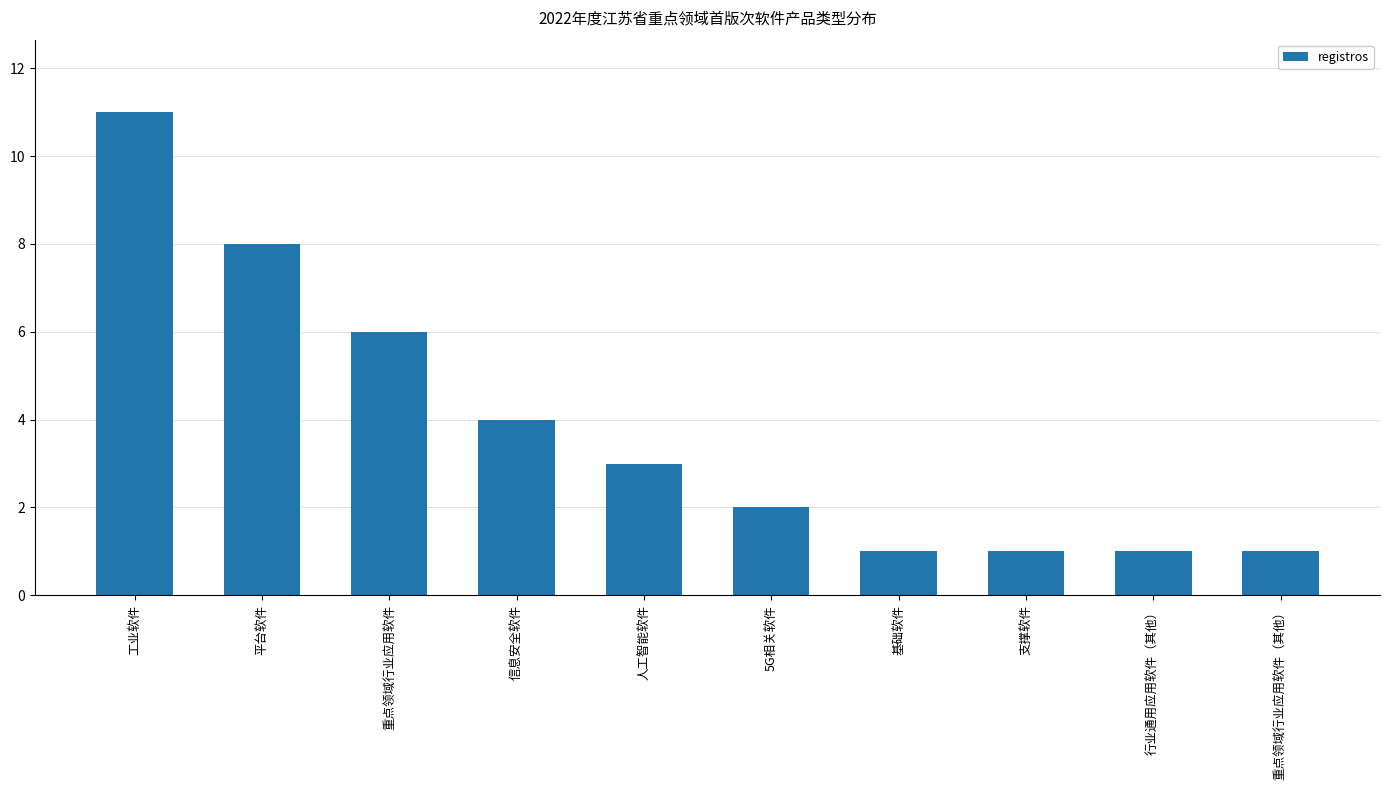

Reading left to right, what are all the values shown in this chart?

11	8	6	4	3	2	1	1	1	1